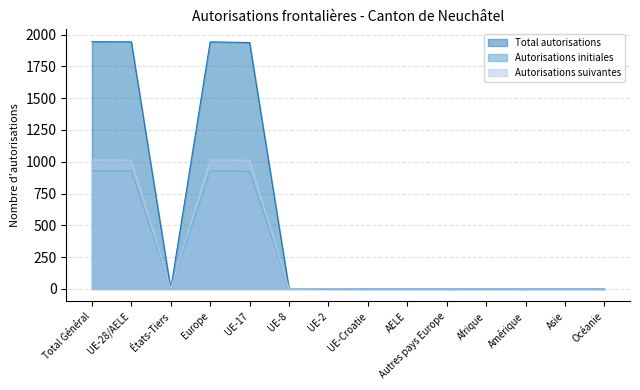

True or false: Total autorisations and Autorisations initiales cross at least once.

False